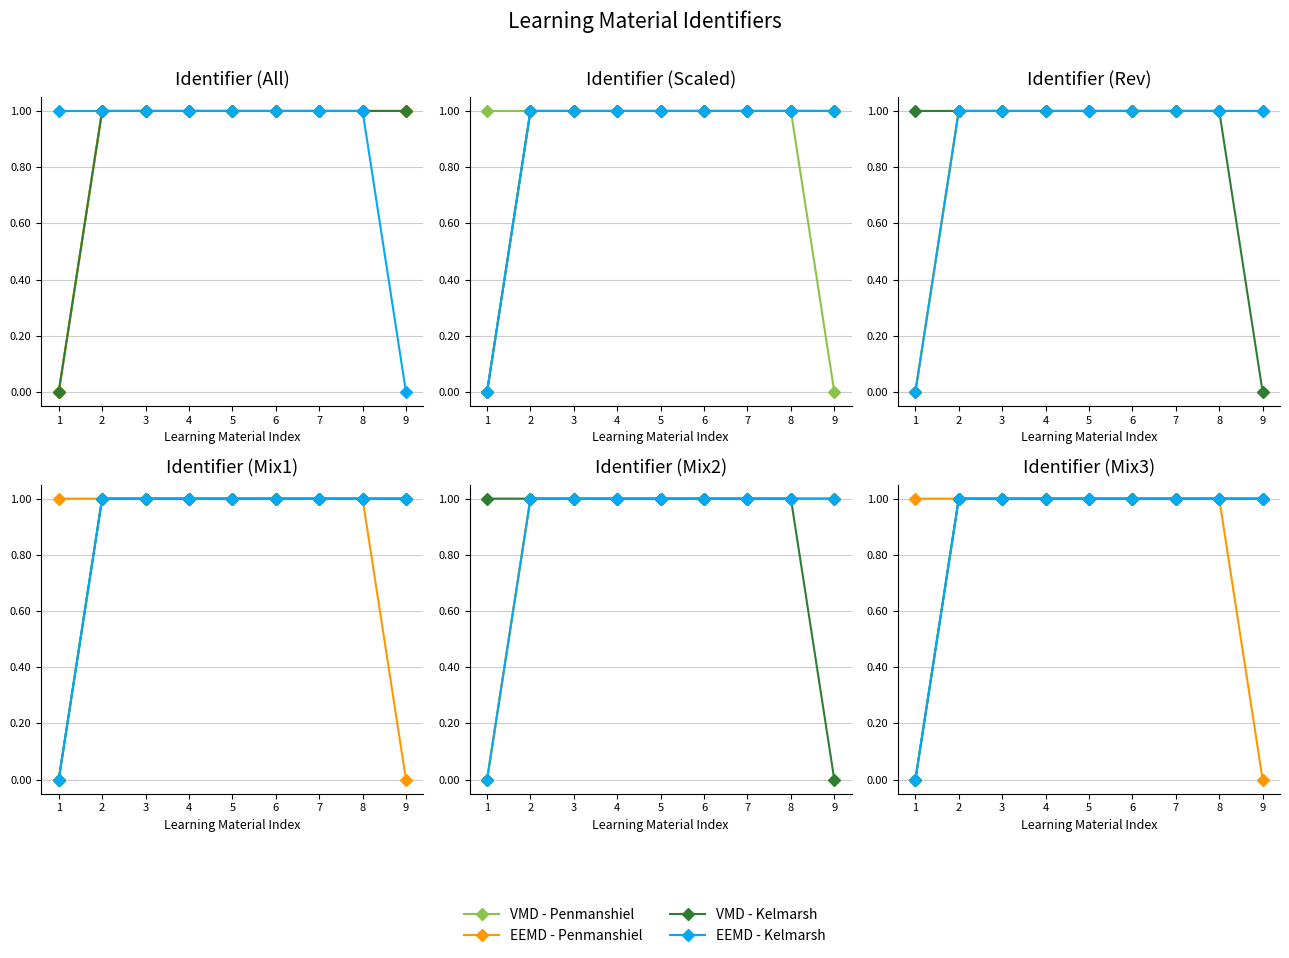

True or false: VMD - Penmanshiel and VMD - Kelmarsh intersect in this chart.

False